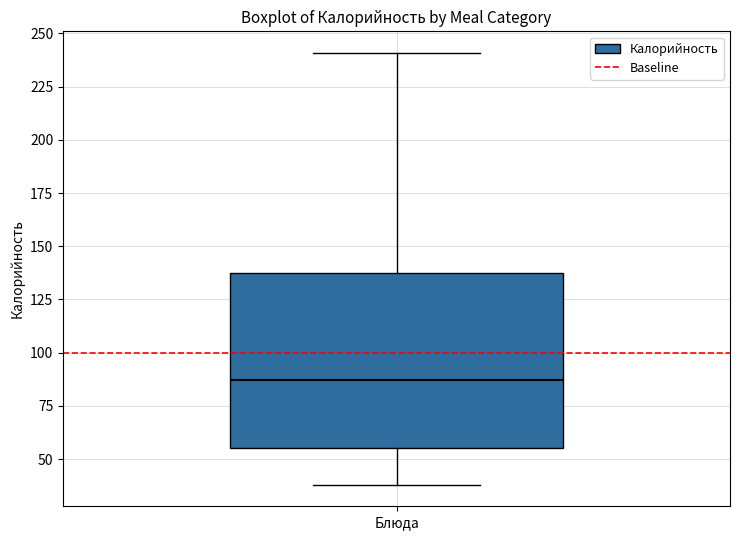

Transcribe this box plot: give where the median line is, the range the box spans, and where the two whiskers end, as read against the y-axis. The values are not printed on the chart, so give them approximately, as read against the axis.

median 85, box 55 to 135, whiskers 40 to 240